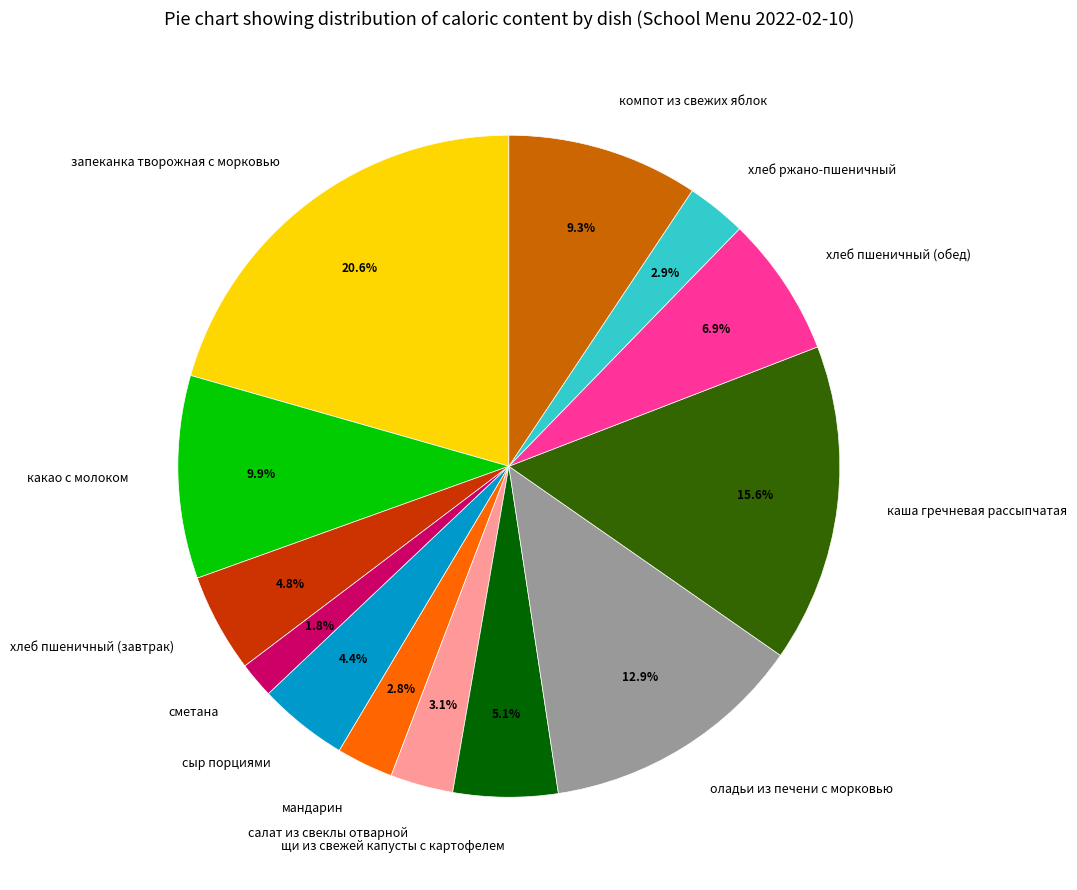

Do какао с молоком and сметана together represent more than half of the pie?

No